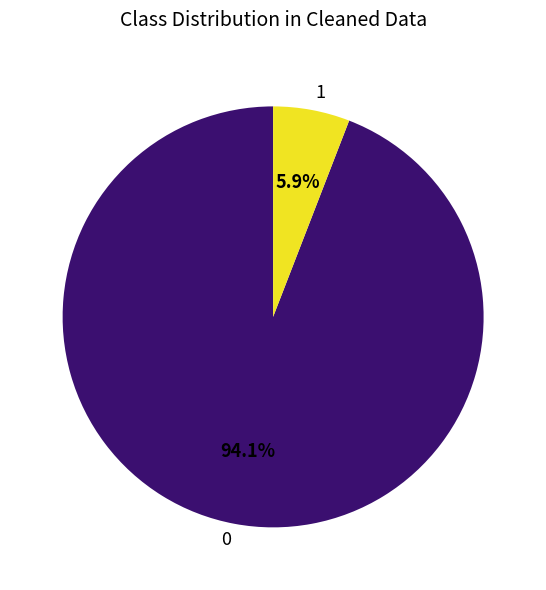

How much of the chart is everything except 0?

5.9%